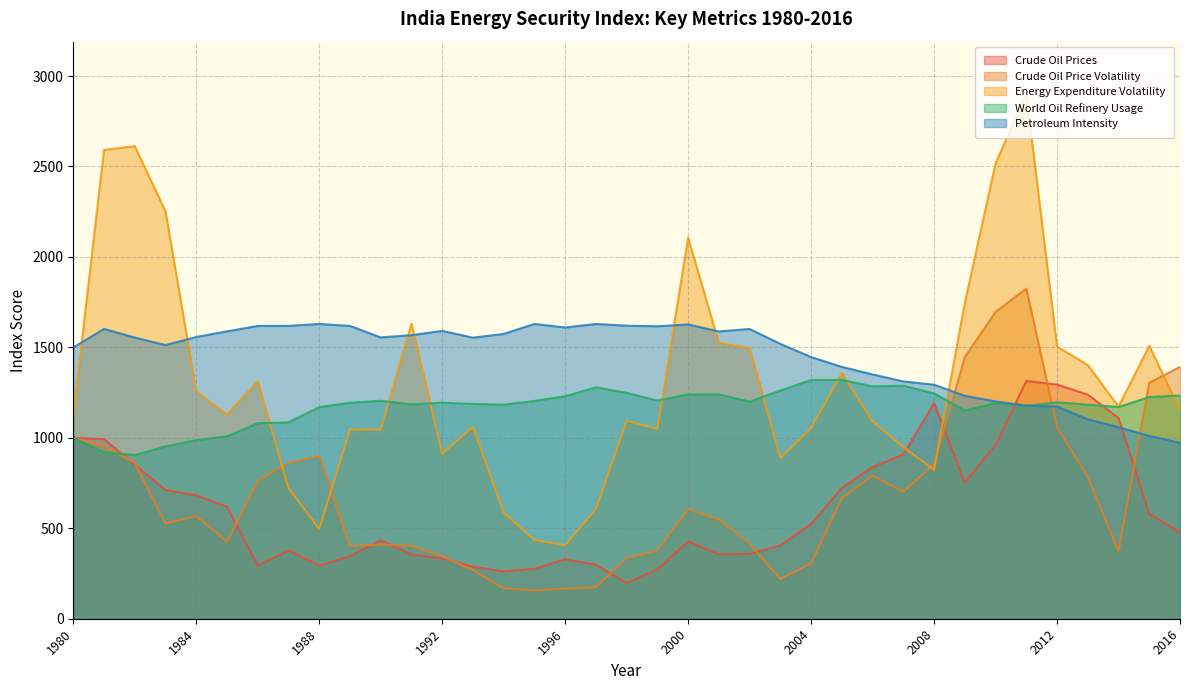

What is the sum of all Crude Oil Prices values?

22674.4